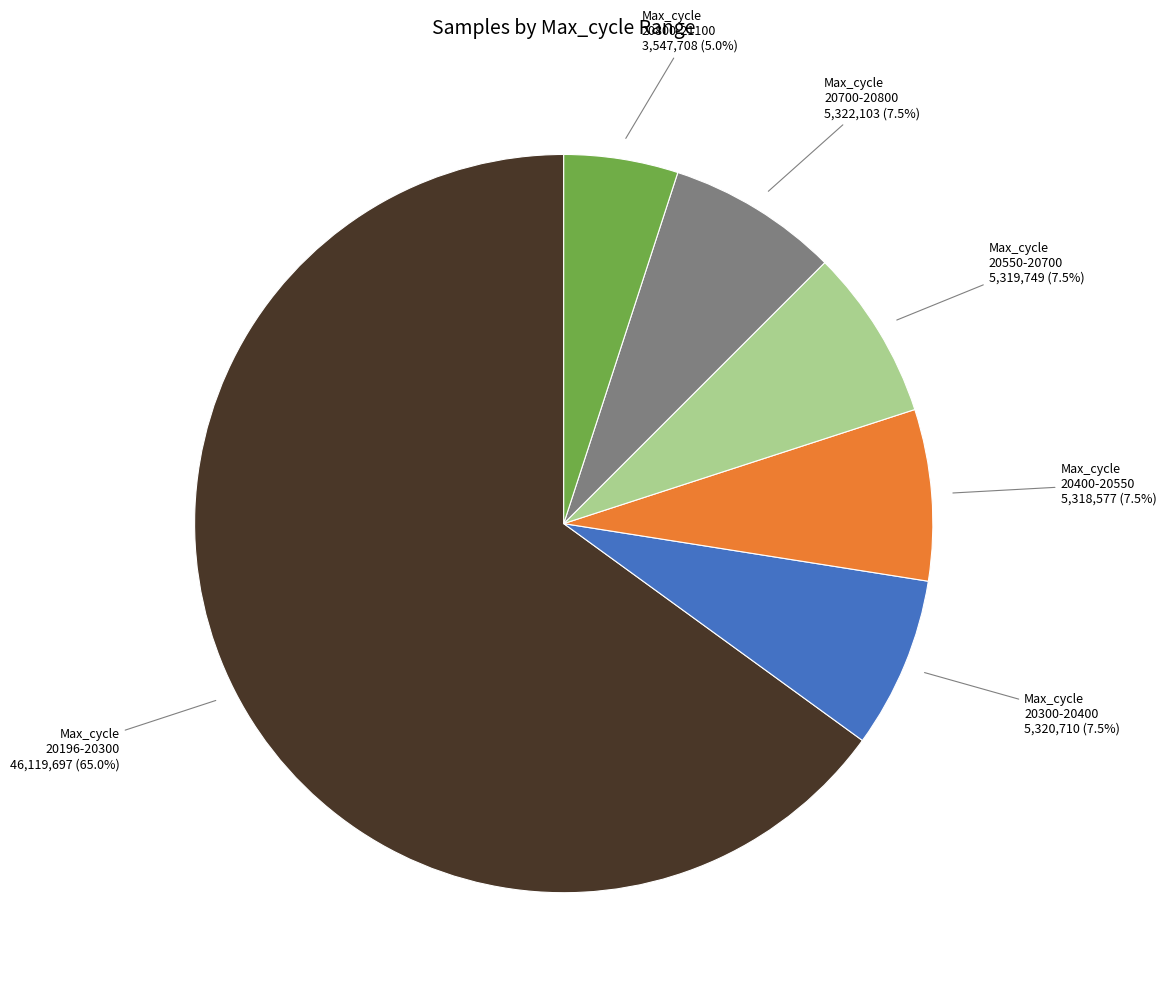

How many slices are in this pie chart?

6